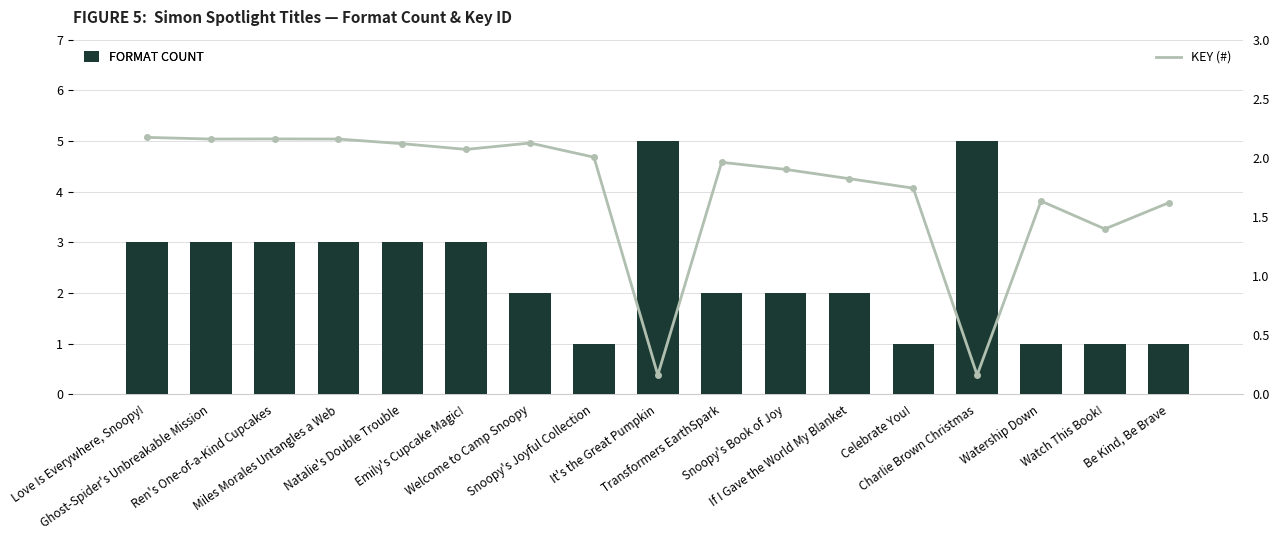

Reading left to right, list all the values displayed in this chart.

FORMAT COUNT: 3.0	3.0	3.0	3.0	3.0	3.0	2.0	1.0	5.0	2.0	2.0	2.0	1.0	5.0	1.0	1.0	1.0
KEY (#): 2.2	2.2	2.2	2.2	2.1	2.1	2.1	2.0	0.2	2.0	1.9	1.8	1.7	0.2	1.6	1.4	1.6